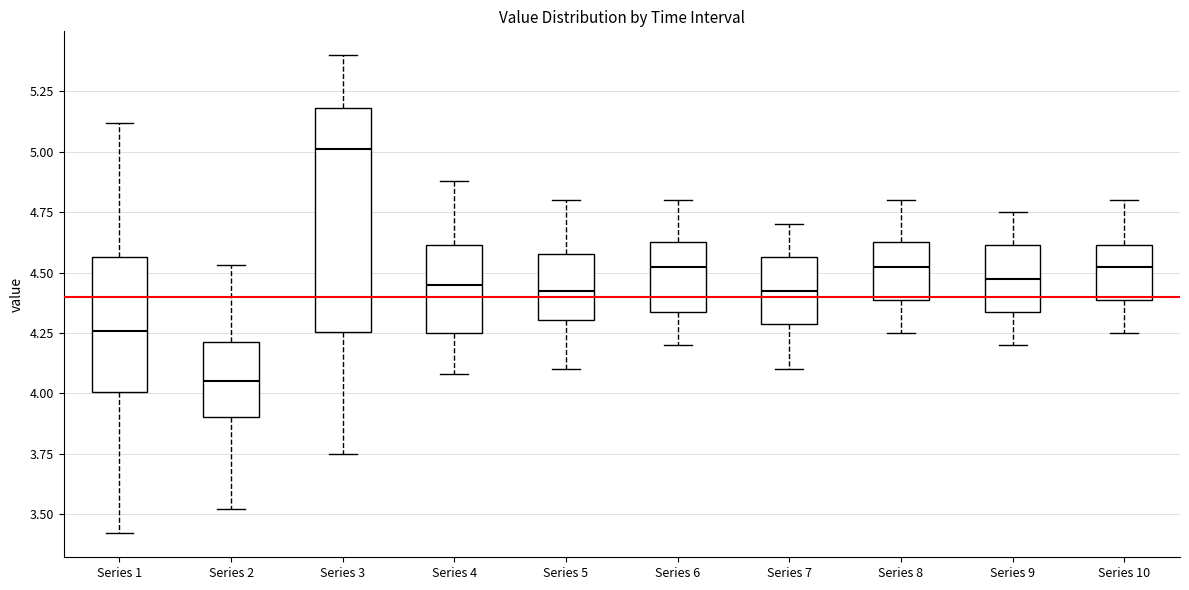

Where does the lower whisker of the box for Series 3 end on the y-axis? The values are not printed on the chart, so give them approximately, as read against the axis.

3.75